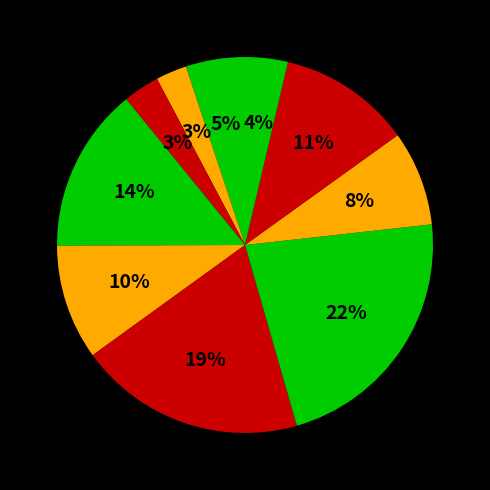

How many slices are in this pie chart?

10